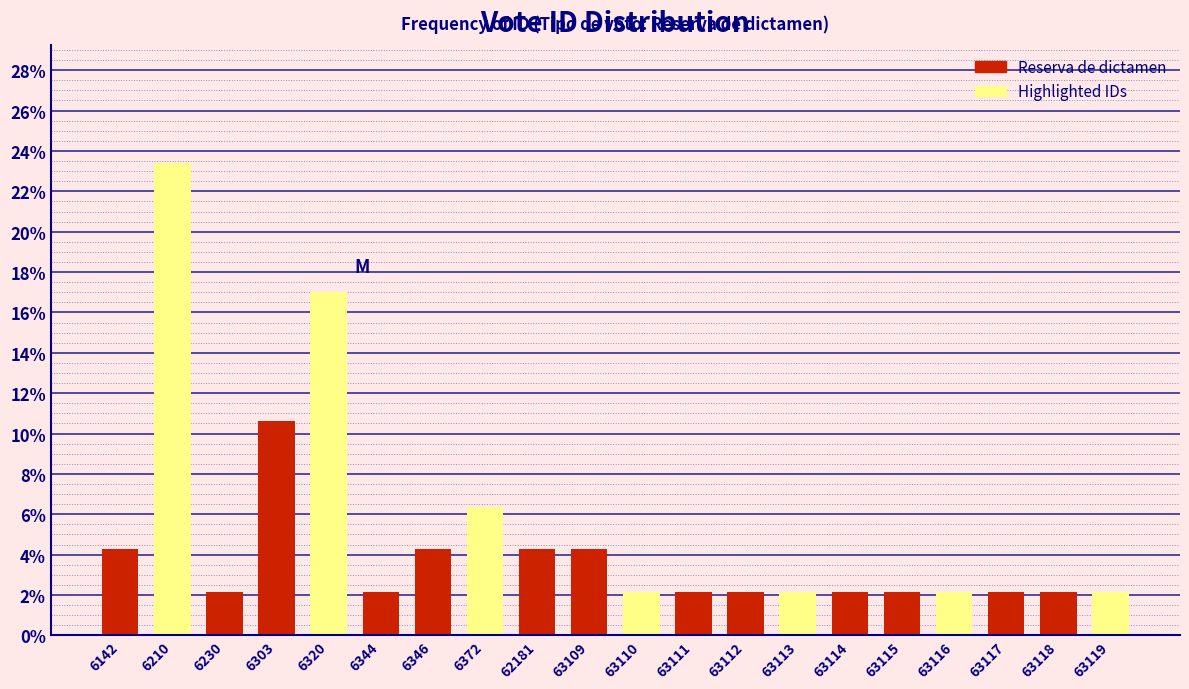

Reading right to left, list all the values displayed in this chart.

63119=2.1	63118=2.1	63117=2.1	63116=2.1	63115=2.1	63114=2.1	63113=2.1	63112=2.1	63111=2.1	63110=2.1	63109=4.3	62181=4.3	6372=6.4	6346=4.3	6344=2.1	6320=17.0	6303=10.6	6230=2.1	6210=23.4	6142=4.3